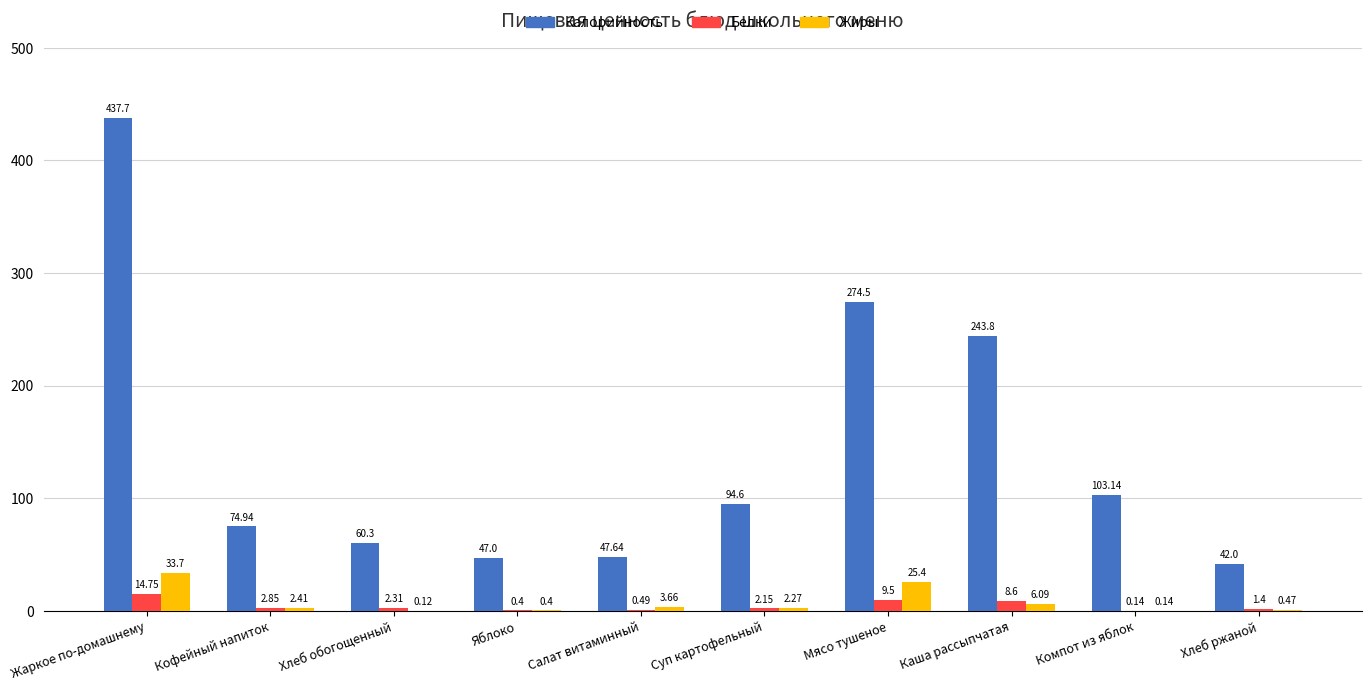

How many groups of bars are there?

10